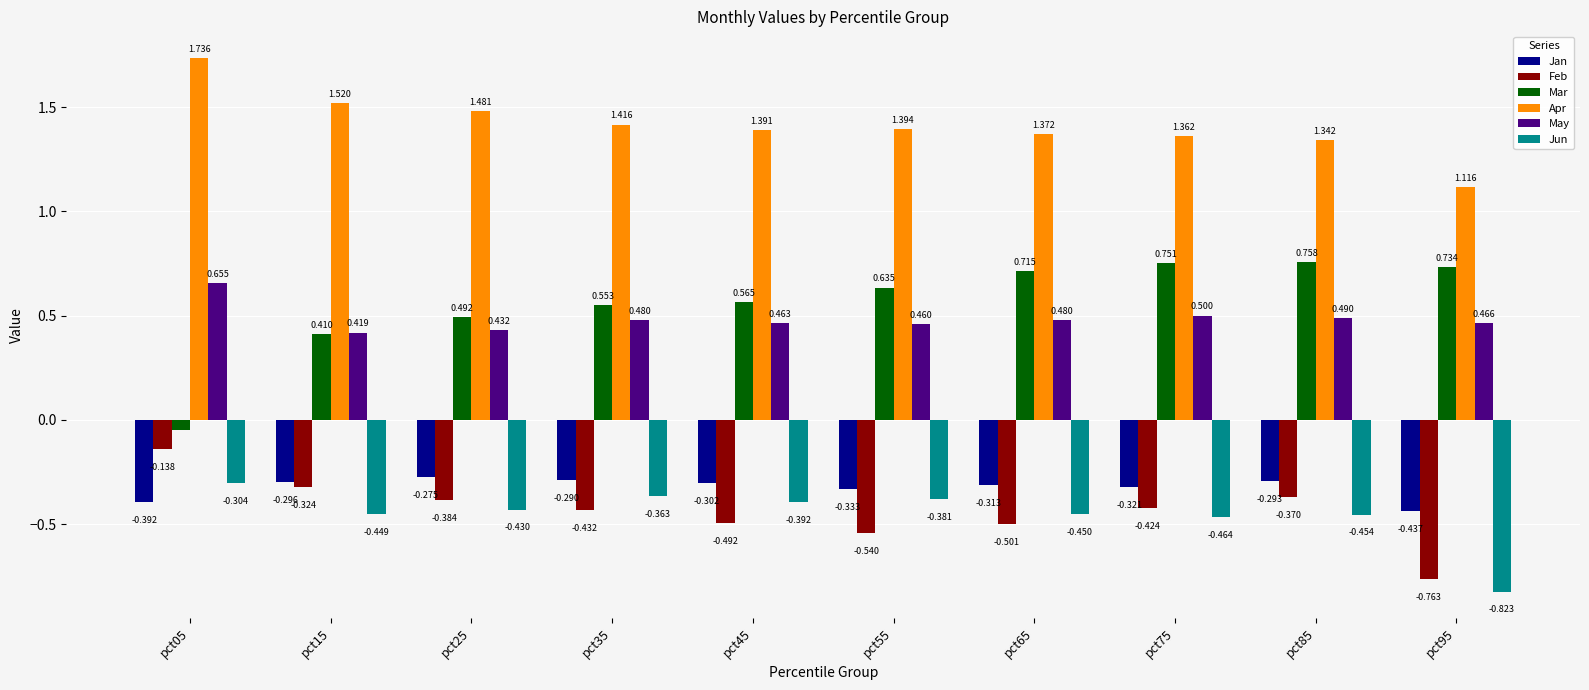

Which category has the lowest value across all series?

pct95